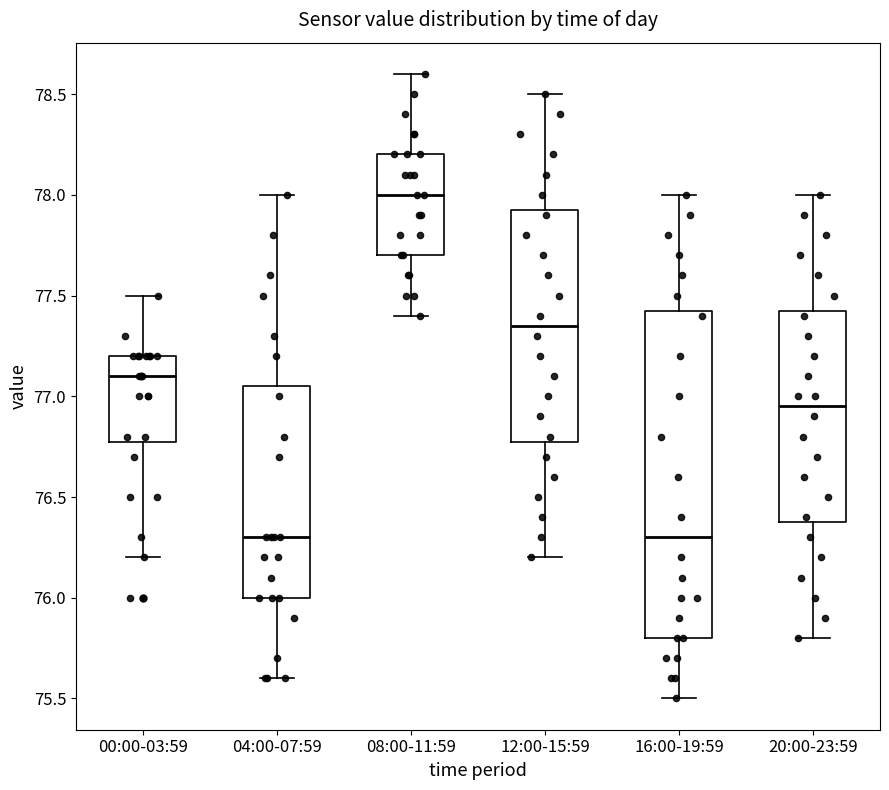

Where is the upper edge of the box for 00:00-03:59 on the y-axis? The values are not printed on the chart, so give them approximately, as read against the axis.

77.20